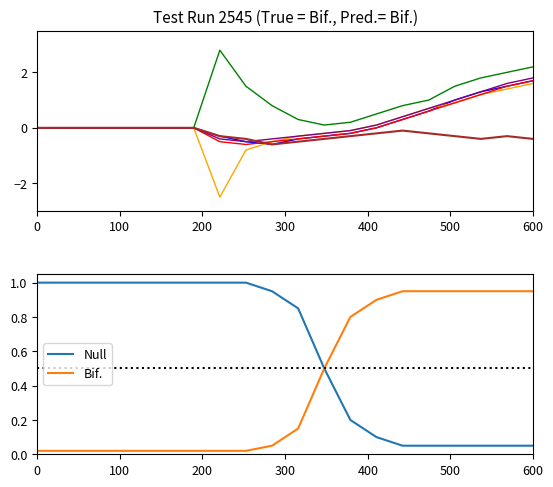

What is the maximum value for Null?

1.0